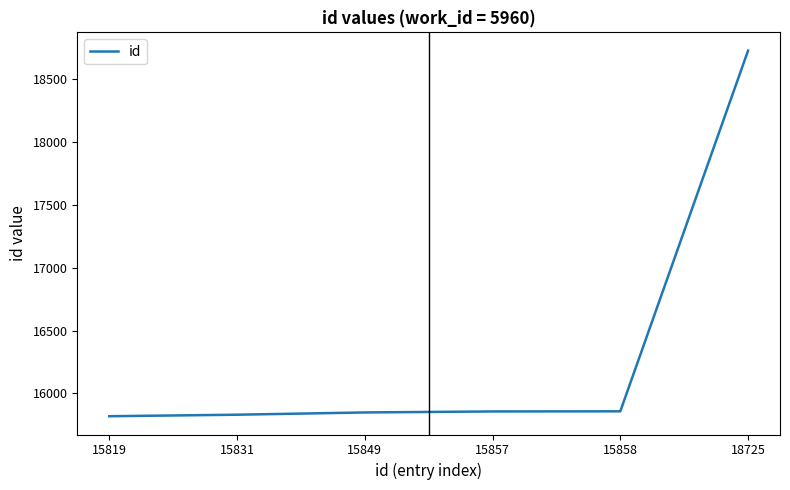

What is the difference between the maximum and minimum values?

2906